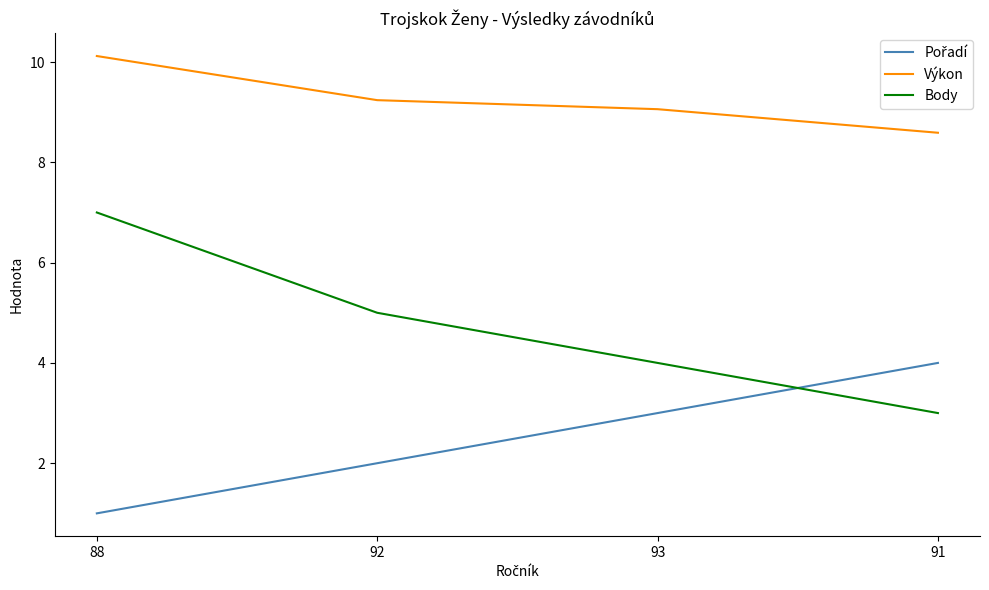

What is the difference between the maximum and second lowest values in the Body series?

3.0